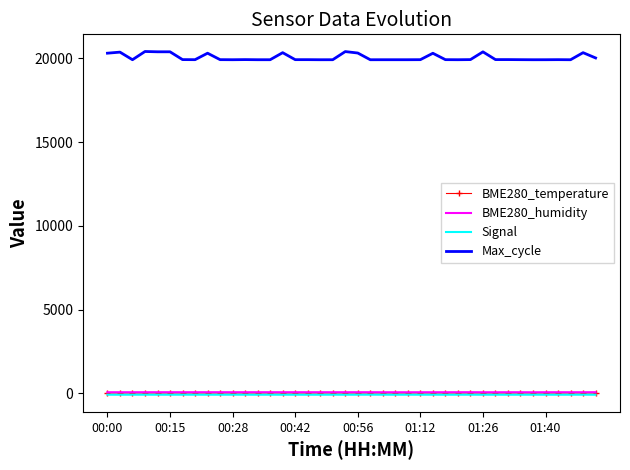

Which series has the largest range (max minus min)?

Max_cycle